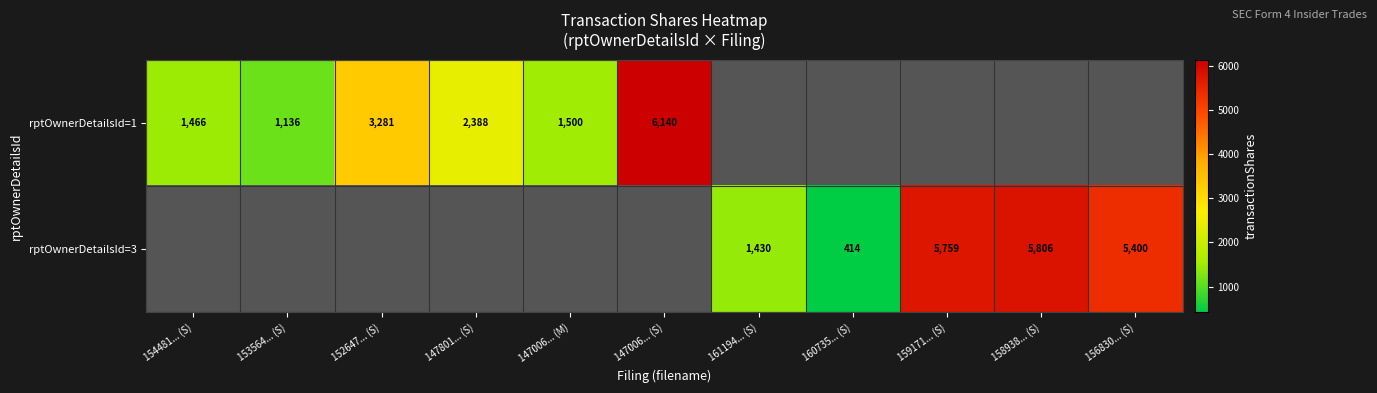

Between 160735... (S) and 147801... (S), which is larger?

147801... (S)